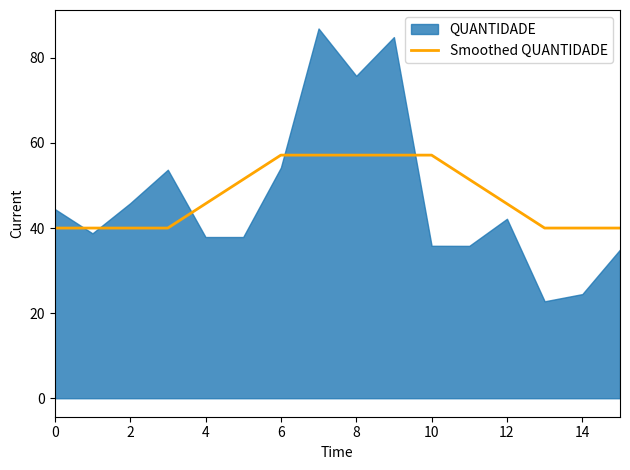

True or false: there are more than 0 points higher than both neighbors.

False